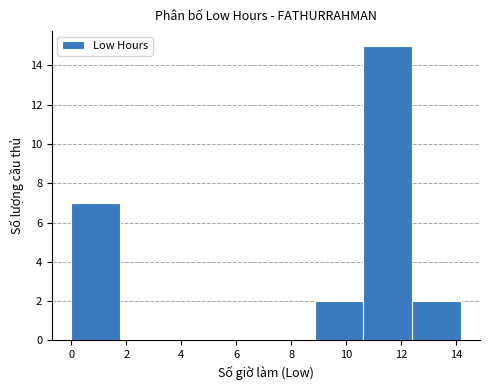

Reading left to right, transcribe this chart: for each bar, give the range it covers on the x-axis and its height. Neither the bar edges nor the heights are printed on the chart, so give them approximately, as read against the axes.

0.0 to 1.8: 7
1.8 to 3.6: 0
3.6 to 5.4: 0
5.4 to 7.0: 0
7.0 to 8.8: 0
8.8 to 10.6: 2
10.6 to 12.4: 15
12.4 to 14.2: 2